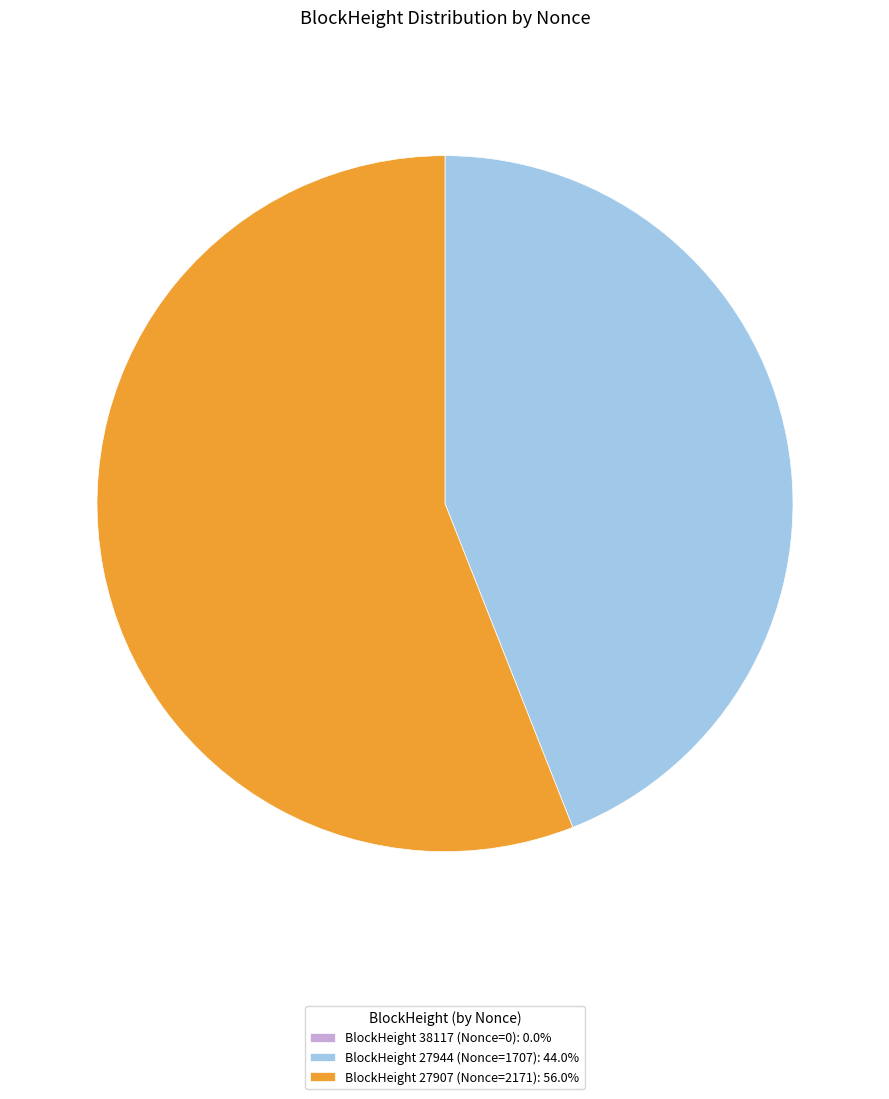

What is the ratio of the value at BlockHeight 27944 (Nonce=1707): 44.0% to the value at BlockHeight 27907 (Nonce=2171): 56.0%?

0.8